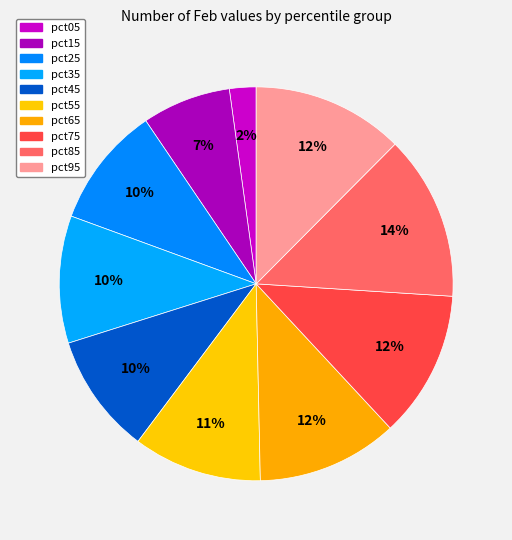

How many slices are in this pie chart?

10